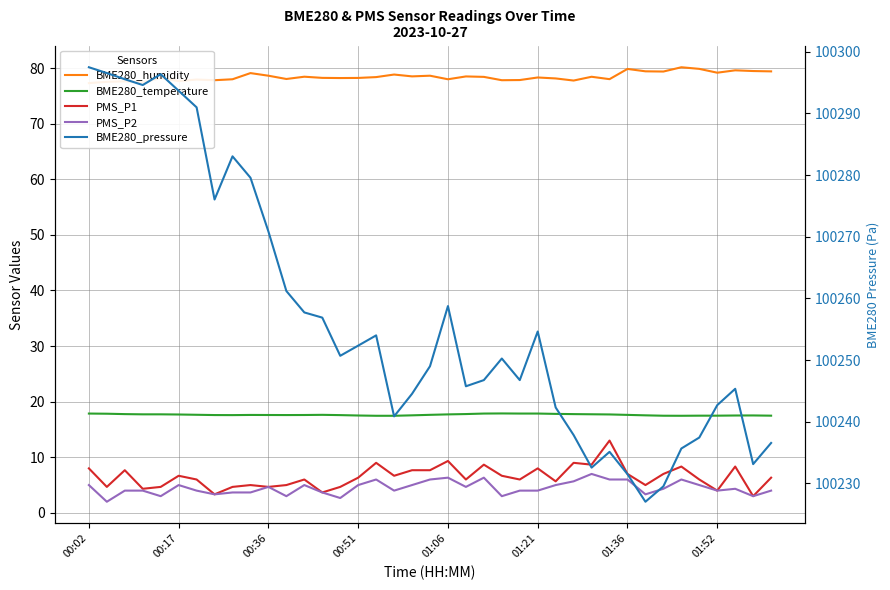

True or false: BME280_temperature and BME280_pressure cross at least once.

False